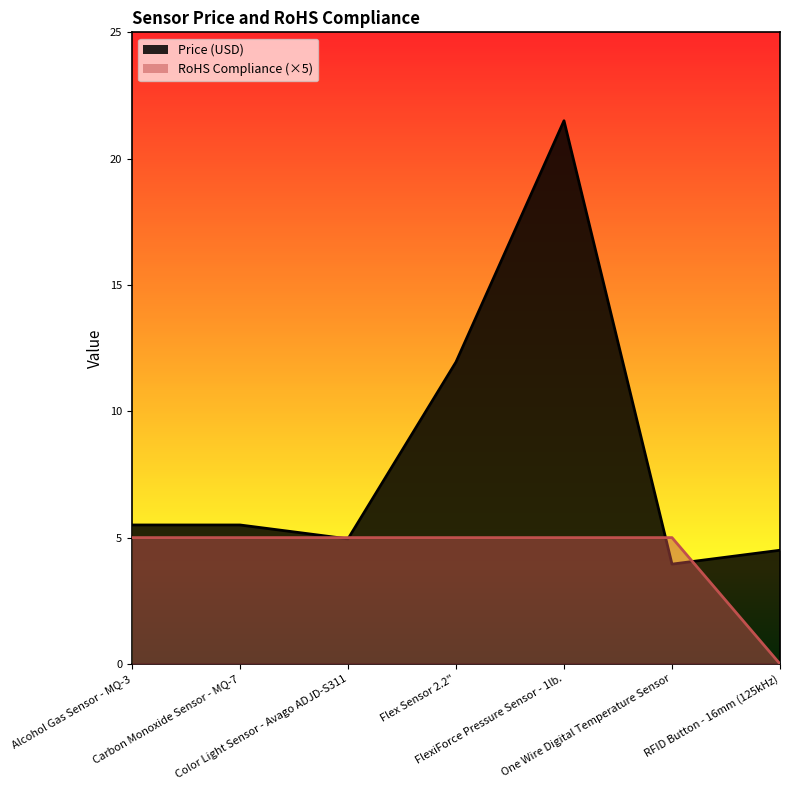

What is the difference between the maximum and minimum values in the Price (USD) series?

17.6